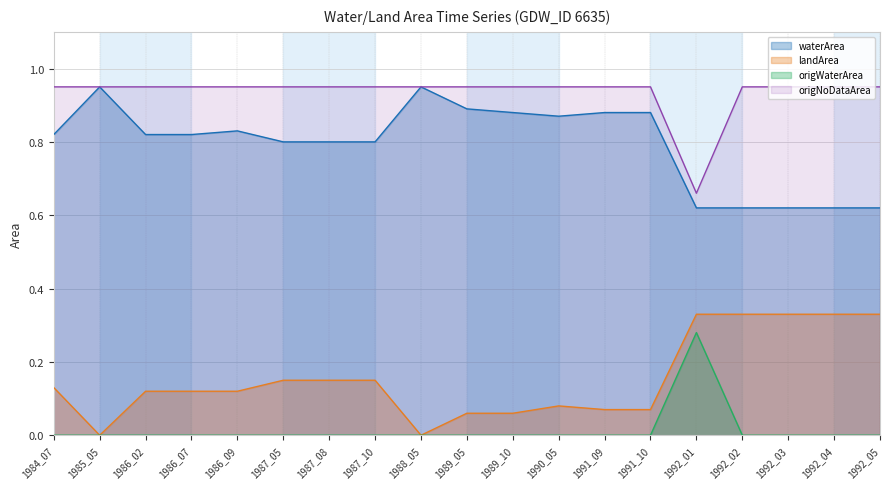

Count the number of data series in this chart.

4